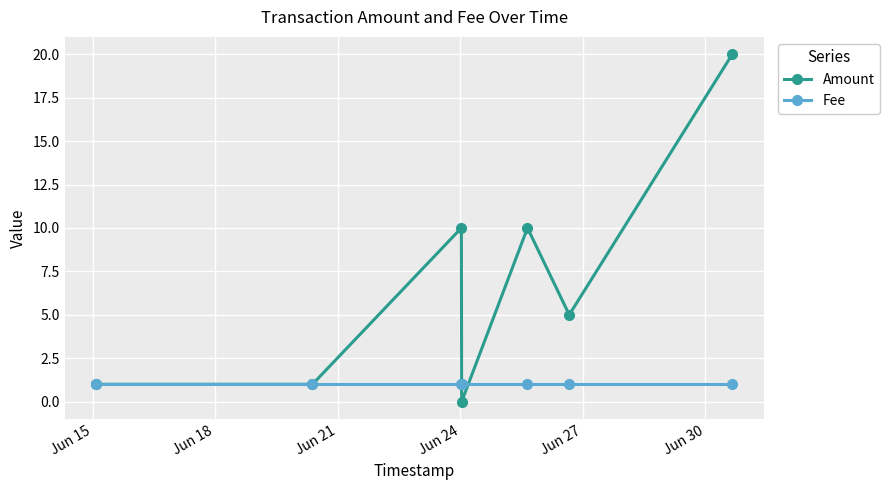

What is the greatest value displayed?

20